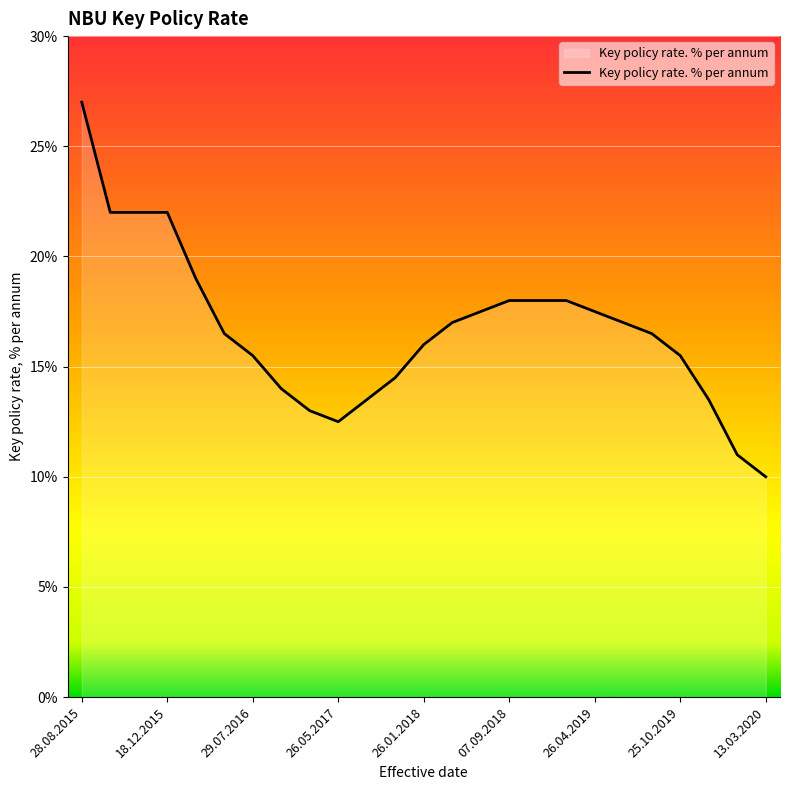

What is the difference between the maximum and minimum values?

17.0